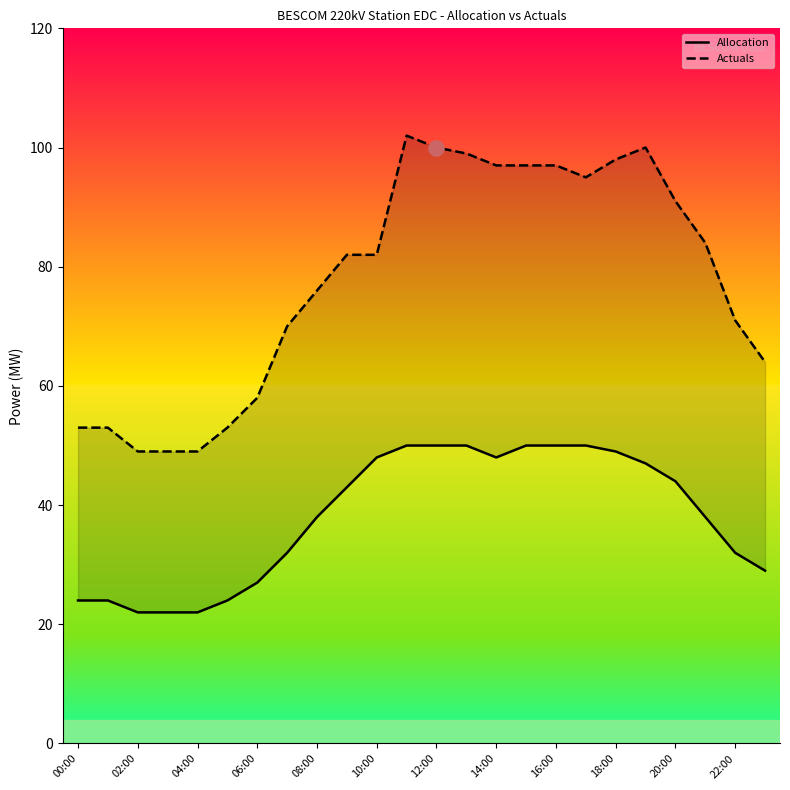

Which series contains the highest Y value?

Actuals